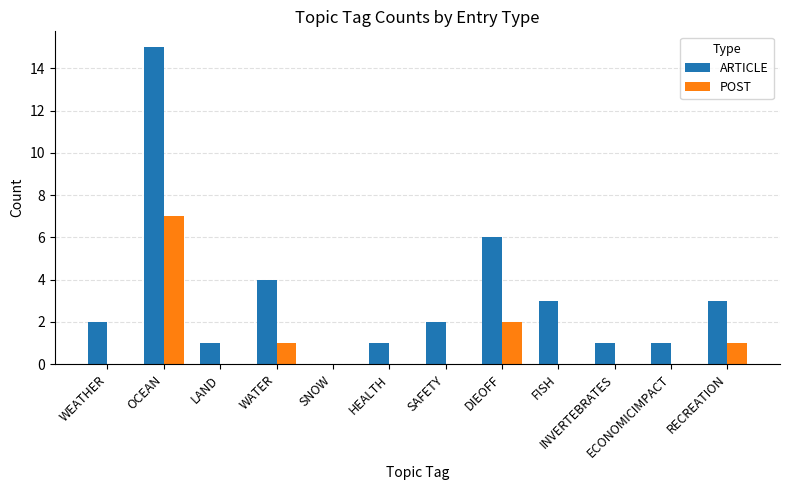

At which category is the sum across all series the highest?

OCEAN